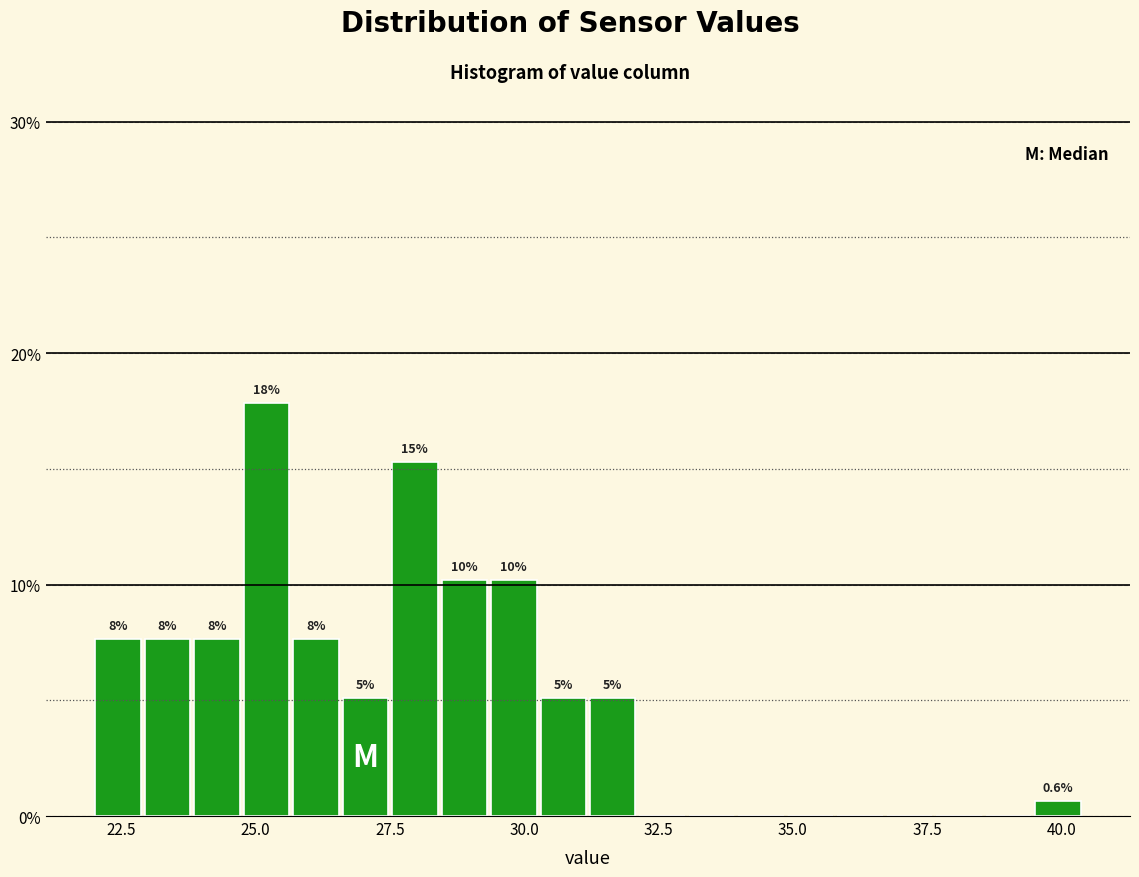

Around what value on the x-axis is the tallest bar? Give the approximate position of its centre, as read against the axis.

25.0